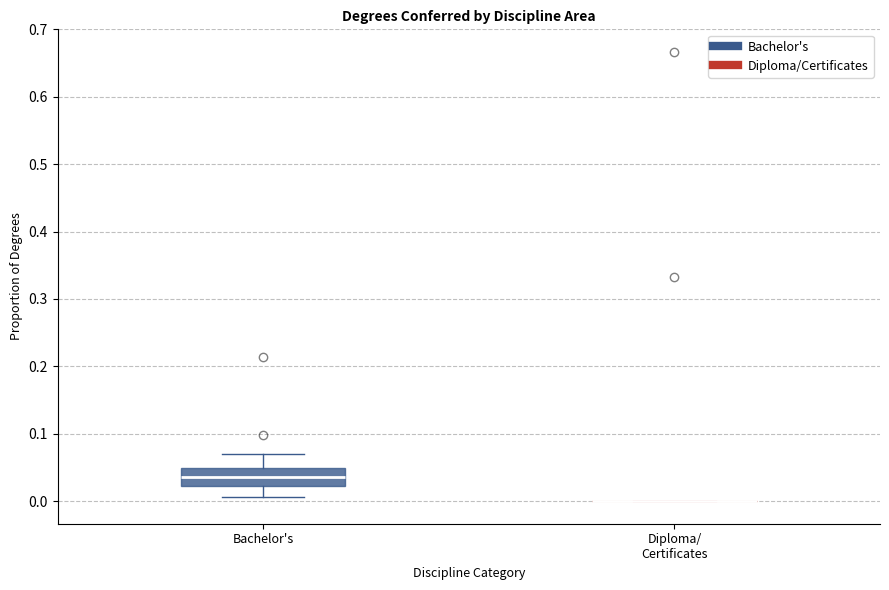

Reading left to right, transcribe this box plot: for each box, give where its median line is, the range the box spans, and where its two whiskers end, as read against the y-axis. The values are not printed on the chart, so give them approximately, as read against the axis.

Bachelor's: median 0.04, box 0.02 to 0.05, whiskers 0.01 to 0.07
Diploma/ Certificates: box collapsed to a line at 0.00, whiskers 0.00 to 0.00